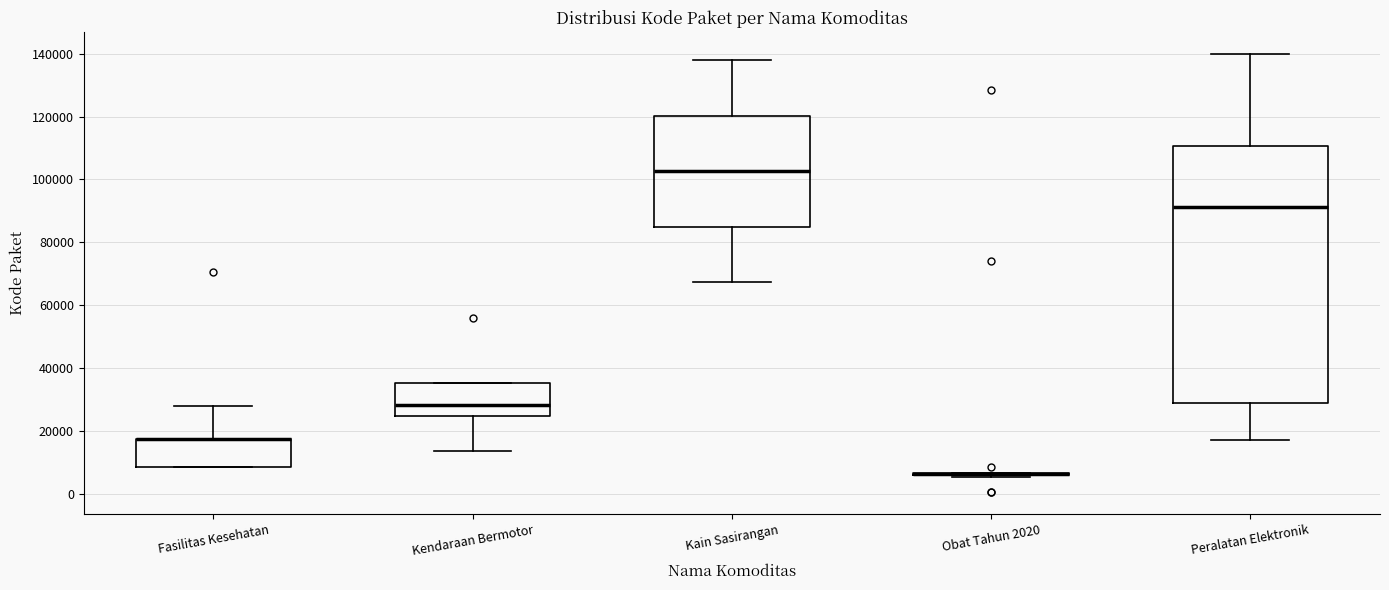

Where is the upper edge of the box for Kendaraan Bermotor on the y-axis? The values are not printed on the chart, so give them approximately, as read against the axis.

36000